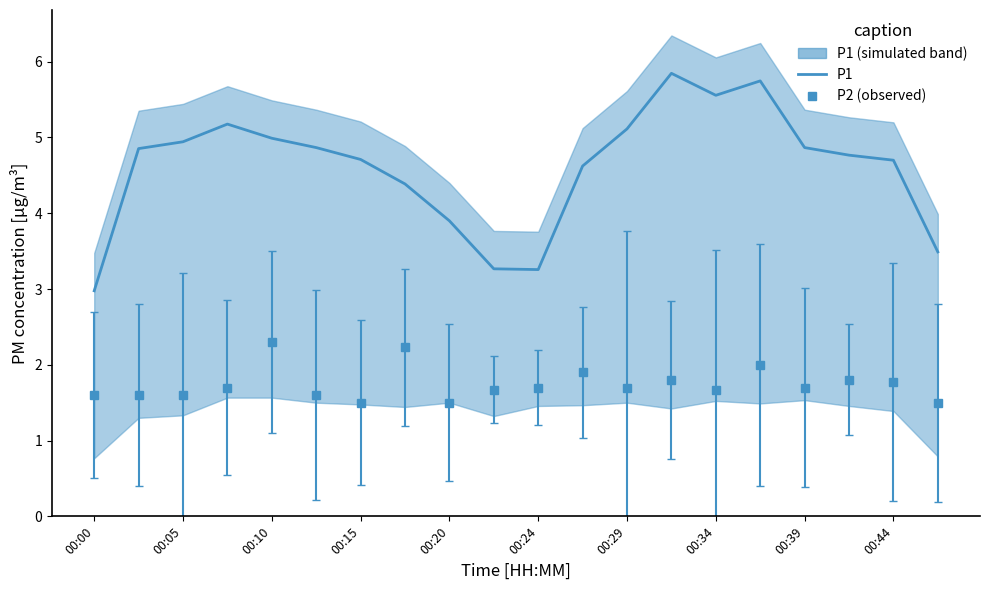

The value at 19 is 5.8. True or false?

False